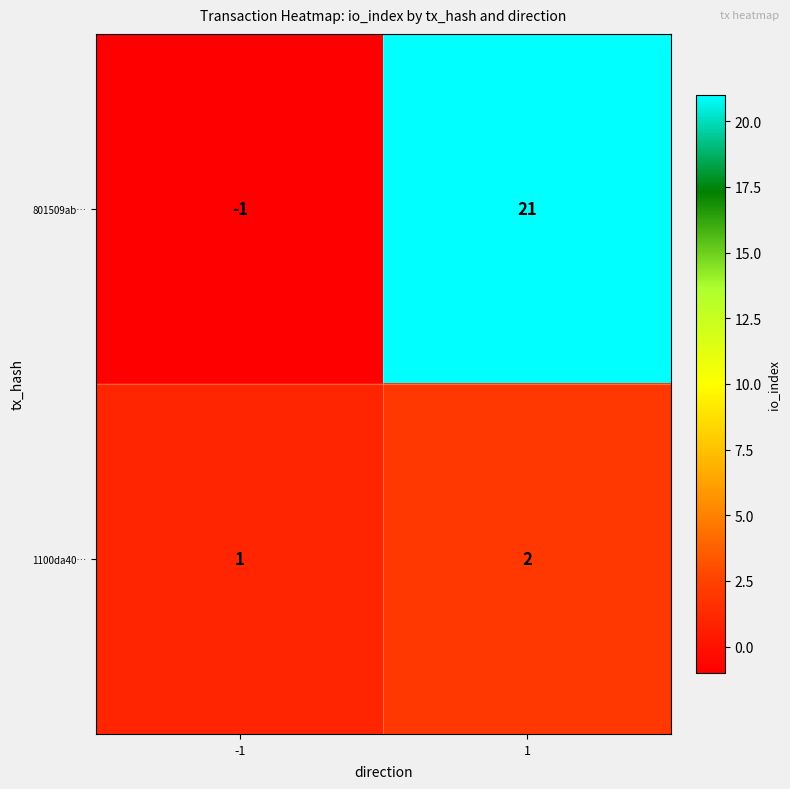

How many categories are shown in the chart?

2